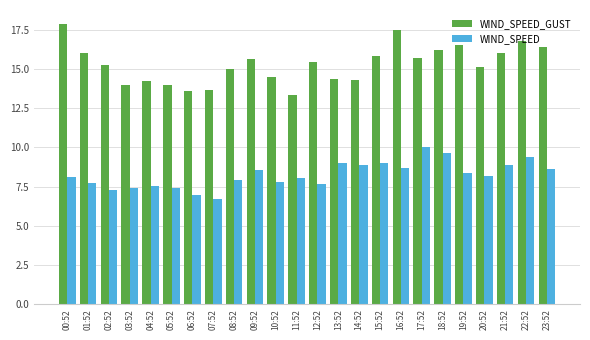

Read the WIND_SPEED value at 17:52.

10.0